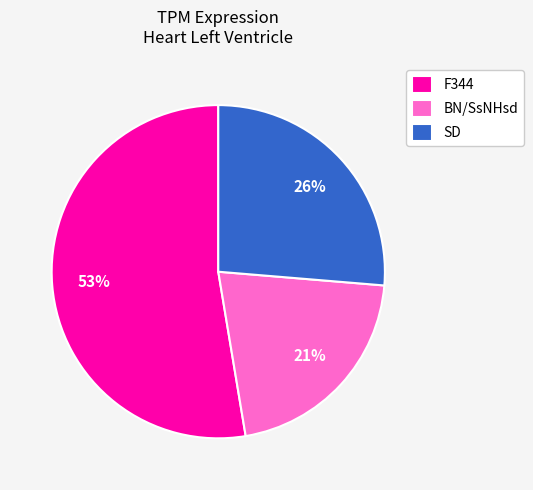

Combined, do SD and BN/SsNHsd account for over 50%?

No